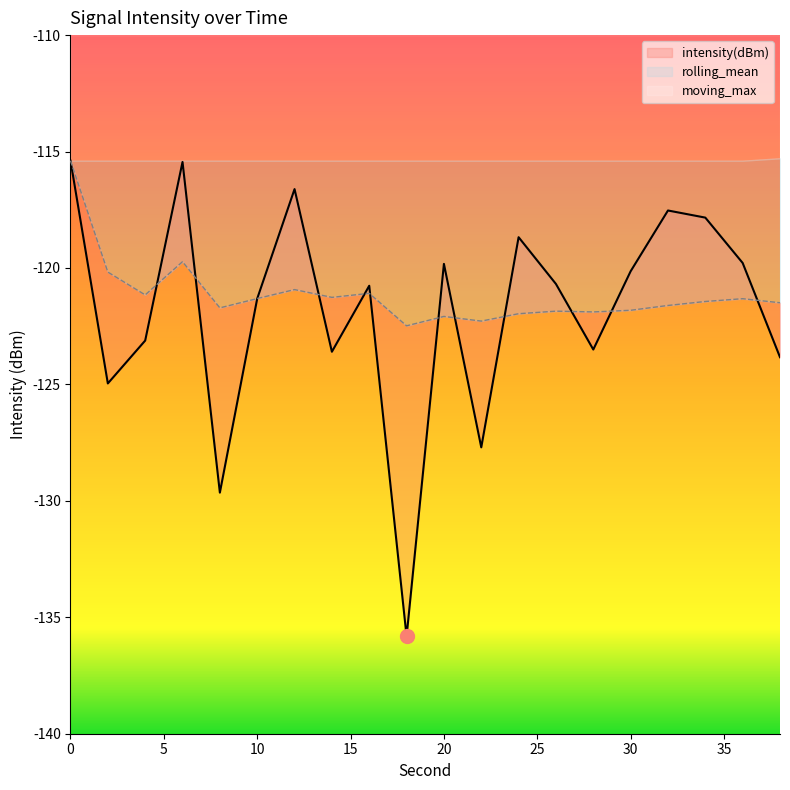

The value of rolling_mean at 28 is -81.4. True or false?

False